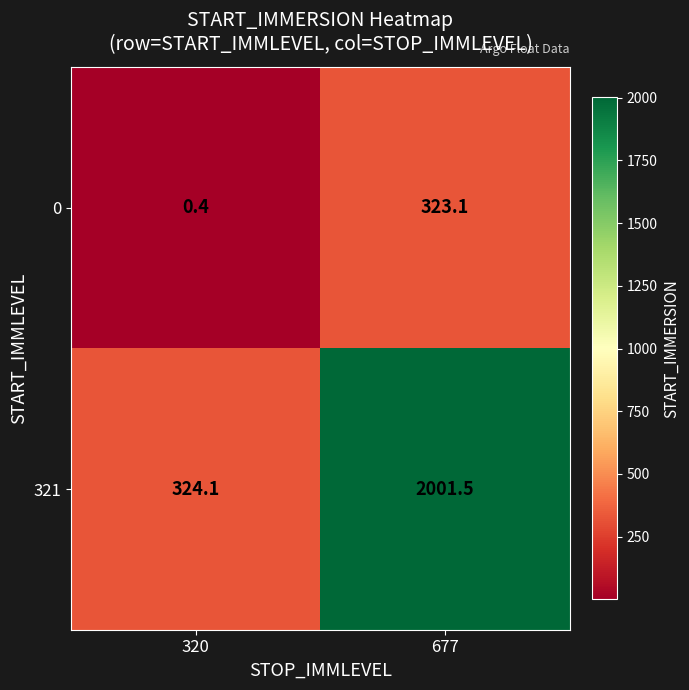

Which label corresponds to the largest value in the chart?

677